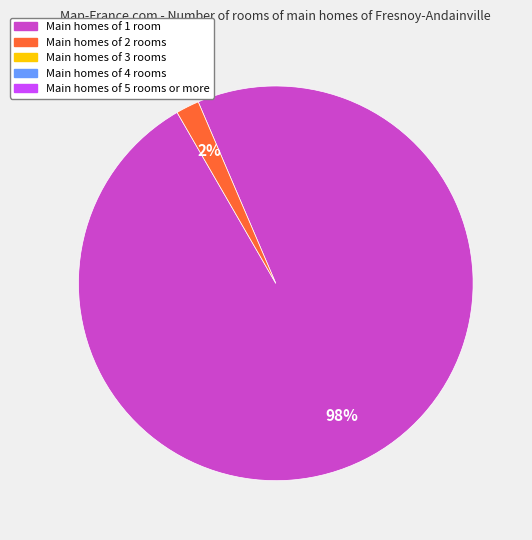

Is there a majority slice in this chart?

Yes